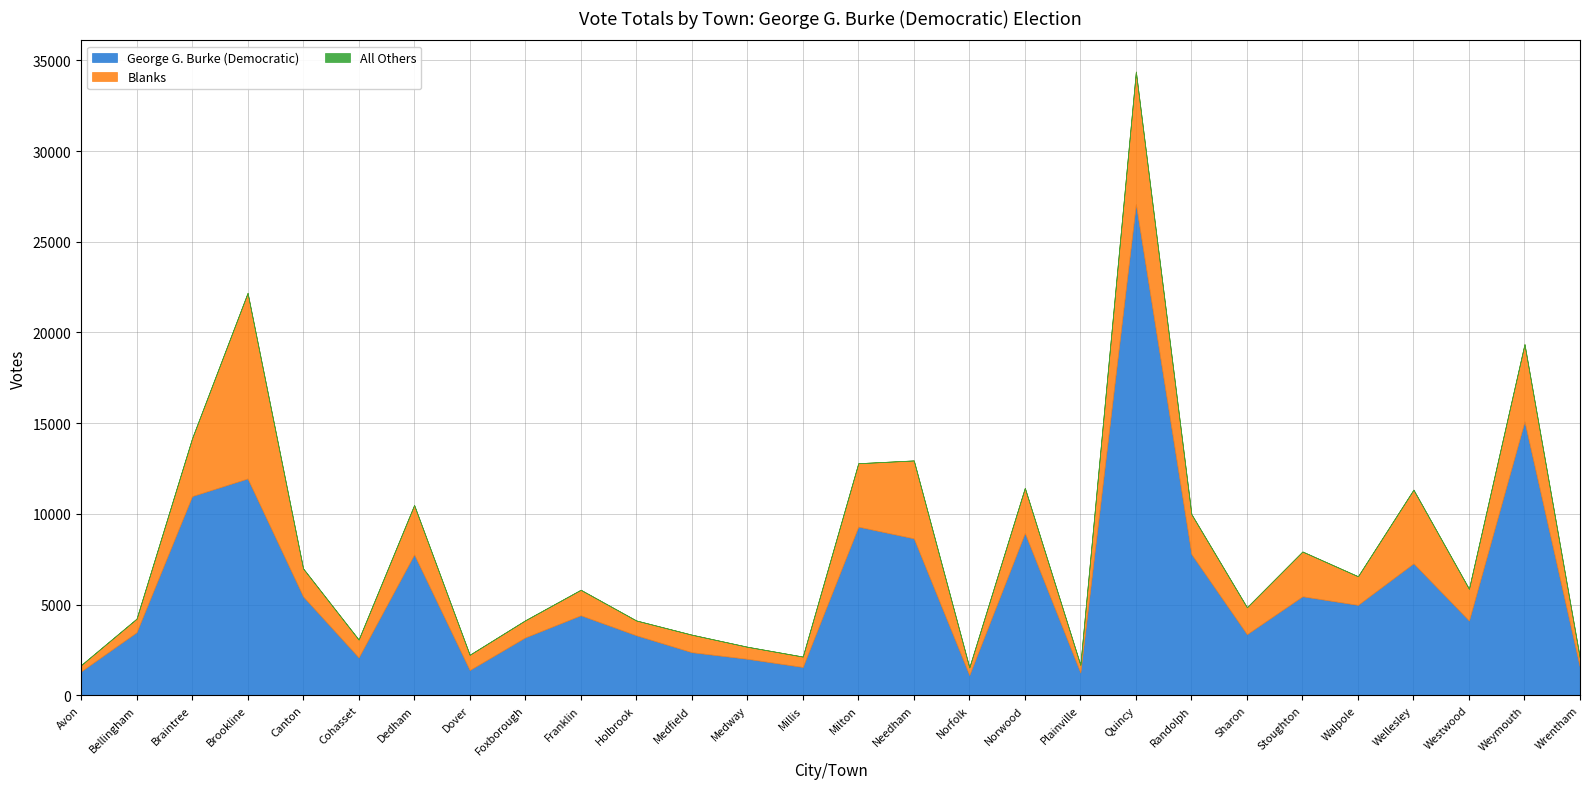

Reading right to left, transcribe all the data shown in this chart.

George G. Burke (Democratic): Wrentham=1510	Weymouth=15093	Westwood=4119	Wellesley=7273	Walpole=4984	Stoughton=5456	Sharon=3366	Randolph=7784	Quincy=27076	Plainville=1252	Norwood=8946	Norfolk=1113	Needham=8650	Milton=9295	Millis=1560	Medway=2010	Medfield=2375	Holbrook=3306	Franklin=4410	Foxborough=3189	Dover=1390	Dedham=7761	Cohasset=2086	Canton=5448	Brookline=11950	Braintree=10978	Bellingham=3475	Avon=1318
Blanks: Wrentham=492	Weymouth=4266	Westwood=1752	Wellesley=4062	Walpole=1576	Stoughton=2470	Sharon=1486	Randolph=2205	Quincy=7307	Plainville=424	Norwood=2489	Norfolk=424	Needham=4294	Milton=3497	Millis=575	Medway=667	Medfield=967	Holbrook=819	Franklin=1407	Foxborough=944	Dover=843	Dedham=2728	Cohasset=987	Canton=1545	Brookline=10234	Braintree=3190	Bellingham=749	Avon=346
All Others: Wrentham=0	Weymouth=0	Westwood=1	Wellesley=2	Walpole=4	Stoughton=0	Sharon=0	Randolph=0	Quincy=0	Plainville=1	Norwood=0	Norfolk=0	Needham=5	Milton=1	Millis=0	Medway=0	Medfield=0	Holbrook=0	Franklin=0	Foxborough=0	Dover=0	Dedham=0	Cohasset=1	Canton=0	Brookline=0	Braintree=2	Bellingham=0	Avon=0